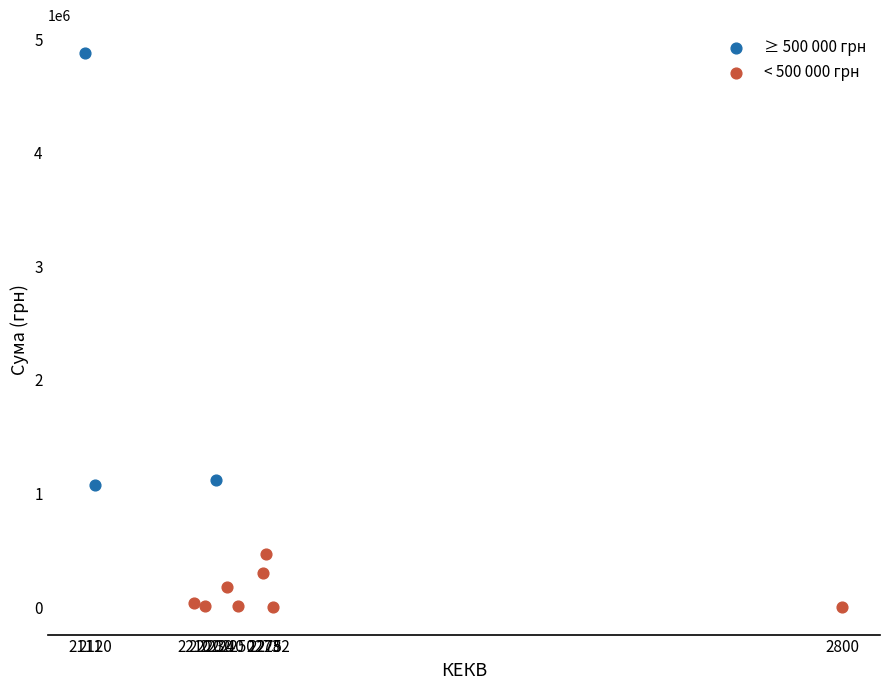

Which series reaches the maximum Y coordinate?

≥ 500 000 грн